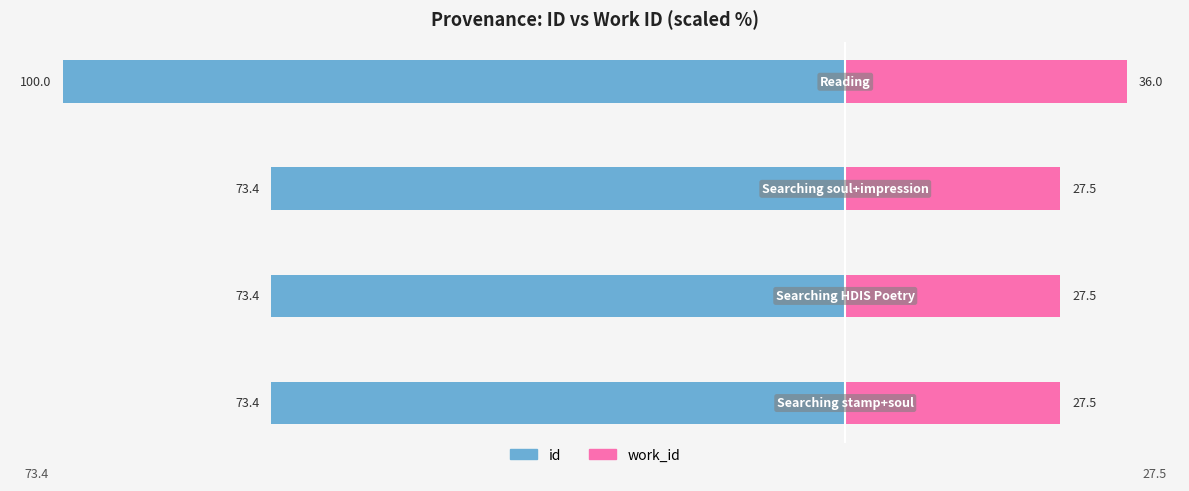

What are all the series names shown in the legend?

id, work_id